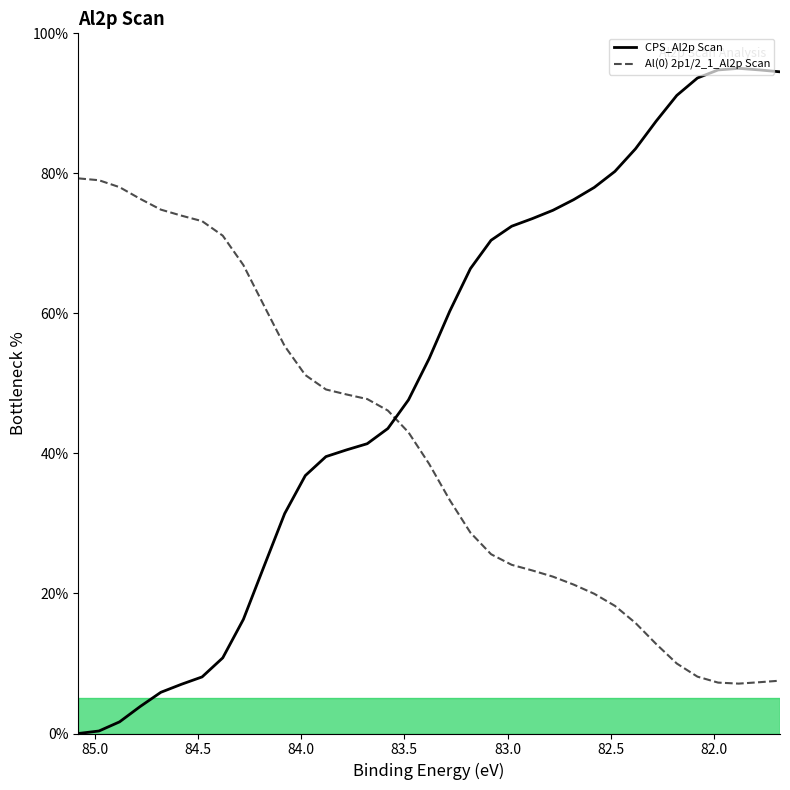

True or false: Al(0) 2p1/2_1_Al2p Scan has a value of 11.5 at 15.

False